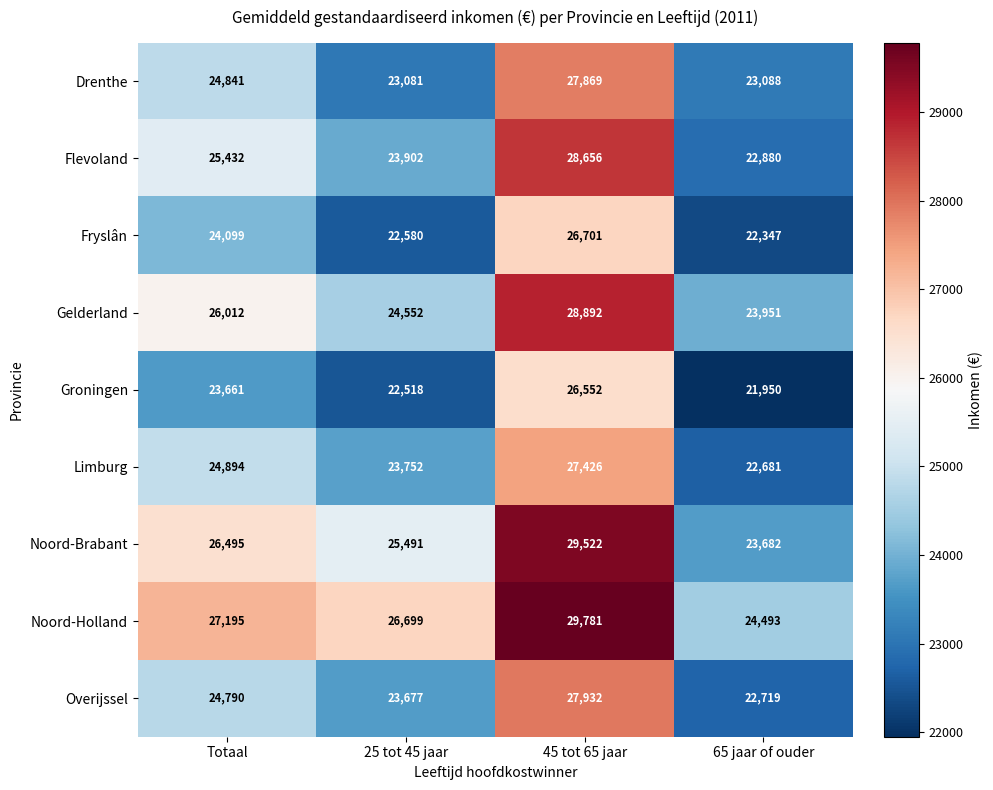

Which series has the largest range (max minus min)?

Noord-Brabant